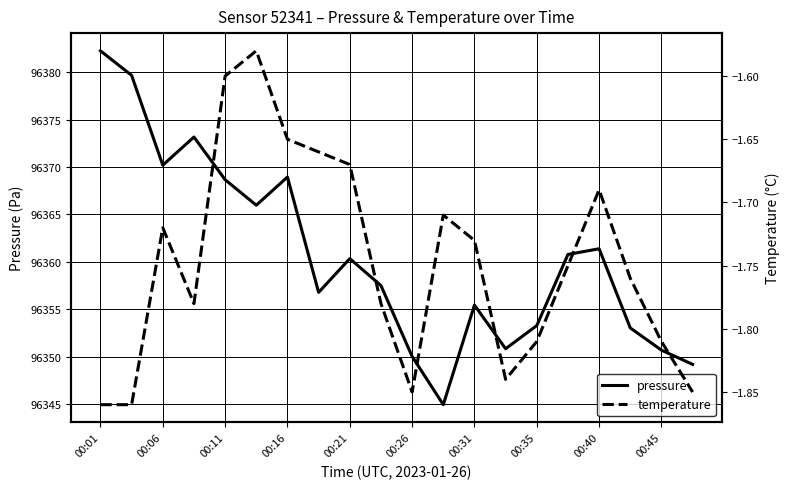

The pressure series shows 141042.9 at 00:16. True or false?

False